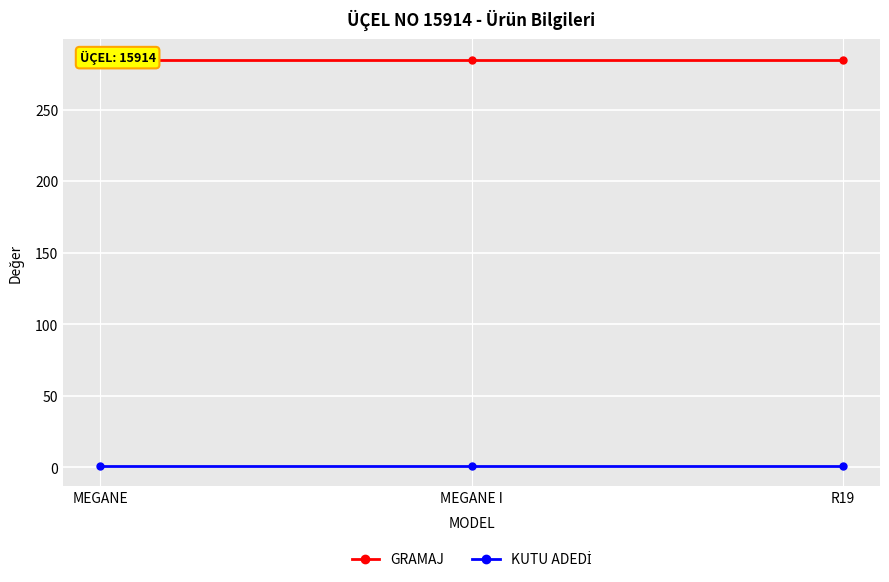

What is the label of the 1st point from the right?

R19